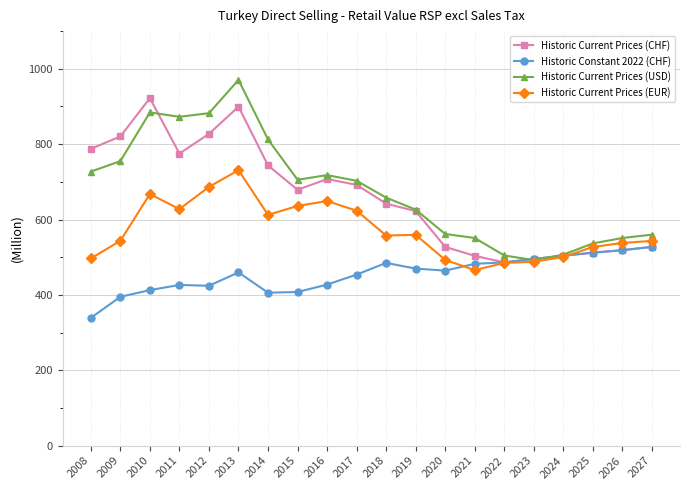

What is the difference between the maximum and minimum values in the Historic Constant 2022 (CHF) series?

188.4